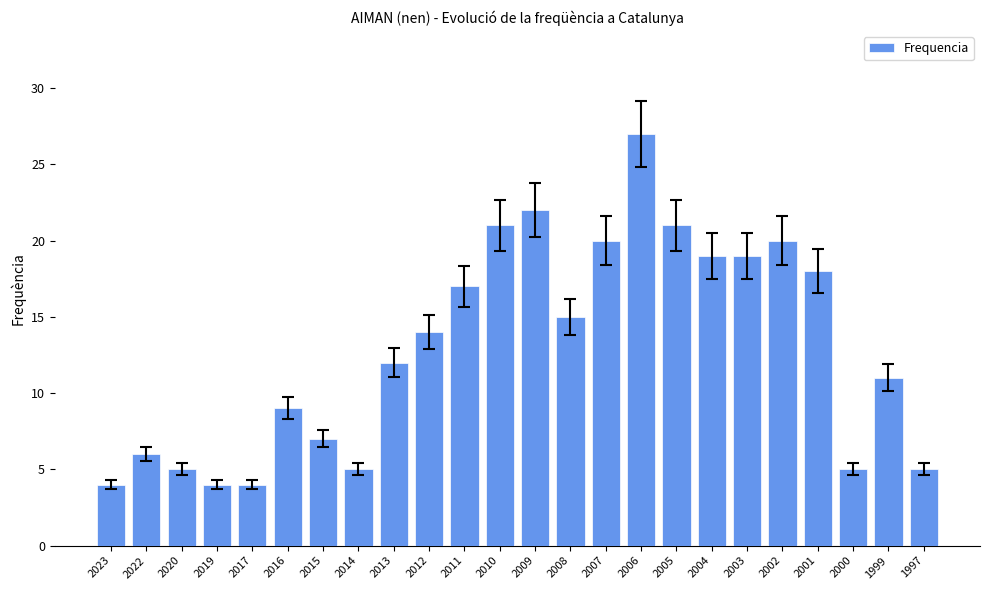

At which category does the chart reach its peak across all series?

2006